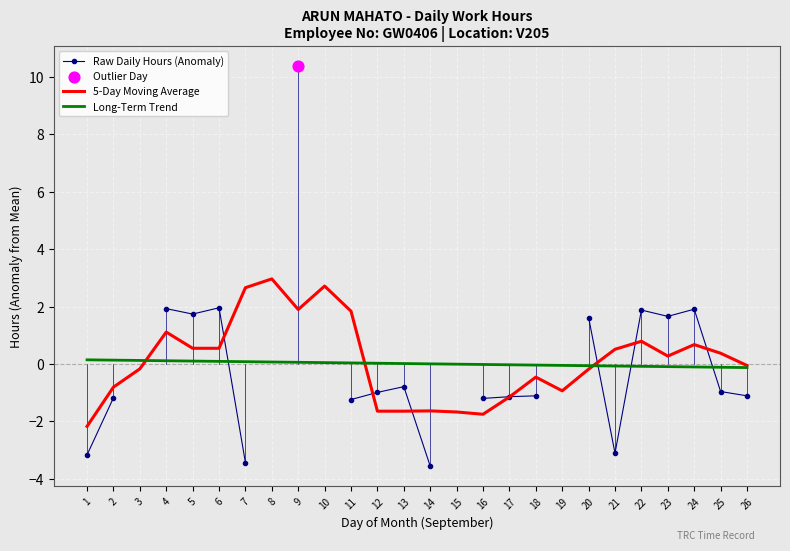

True or false: Long-Term Trend has a value of -0.1 at 25.

True